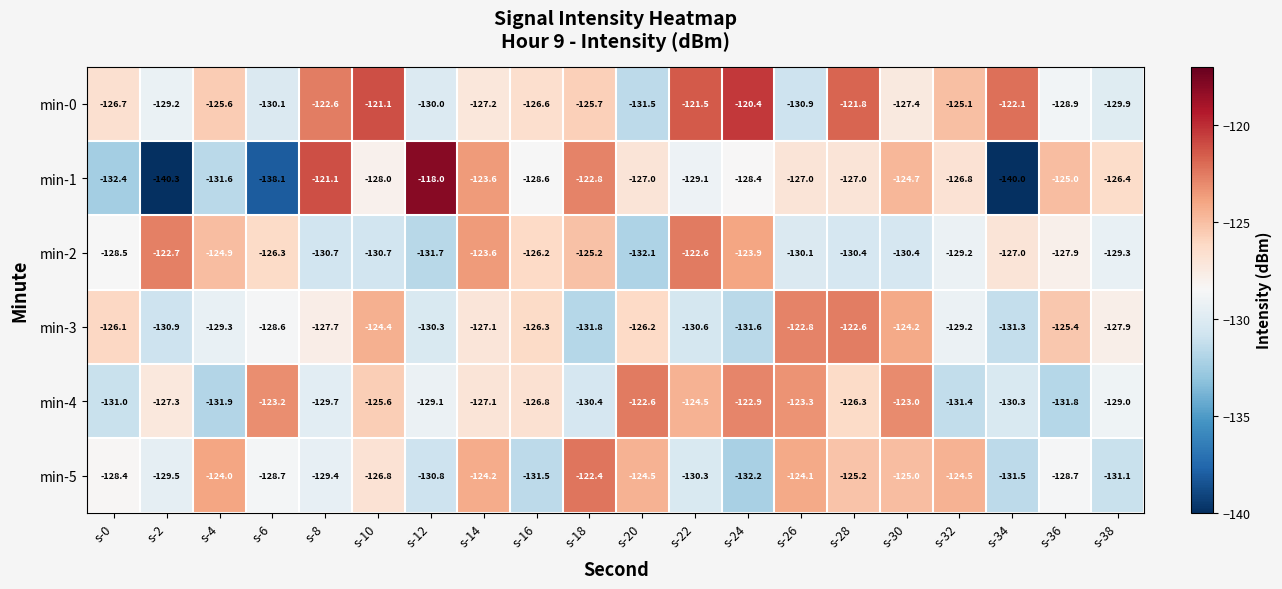

What is the maximum value shown in the chart?

-118.0